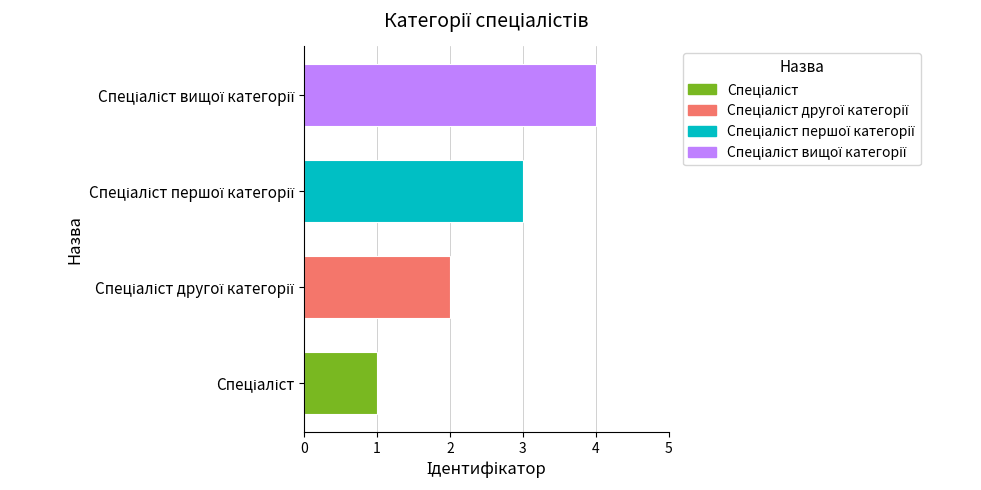

What is the maximum value shown in the chart?

4